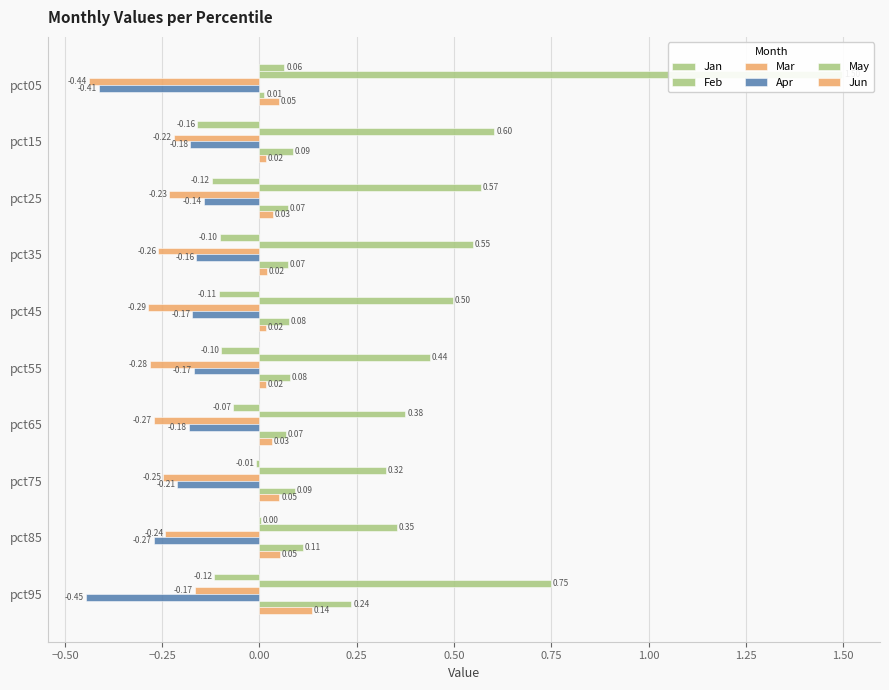

How many values in the Jan series are below 0?

8